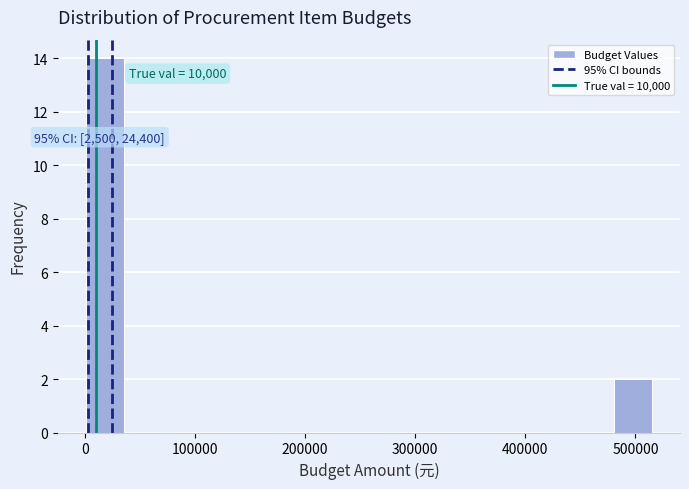

Around what value on the x-axis is the tallest bar? Give the approximate position of its centre, as read against the axis.

20000